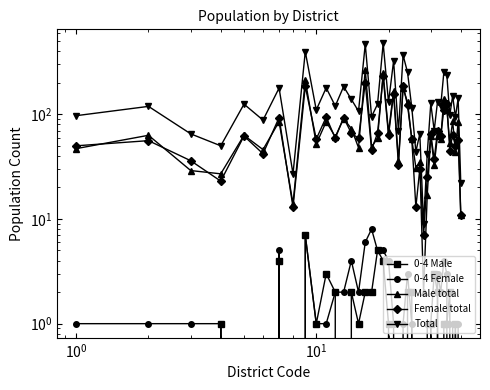

How many values in the Total series are below 120?

19